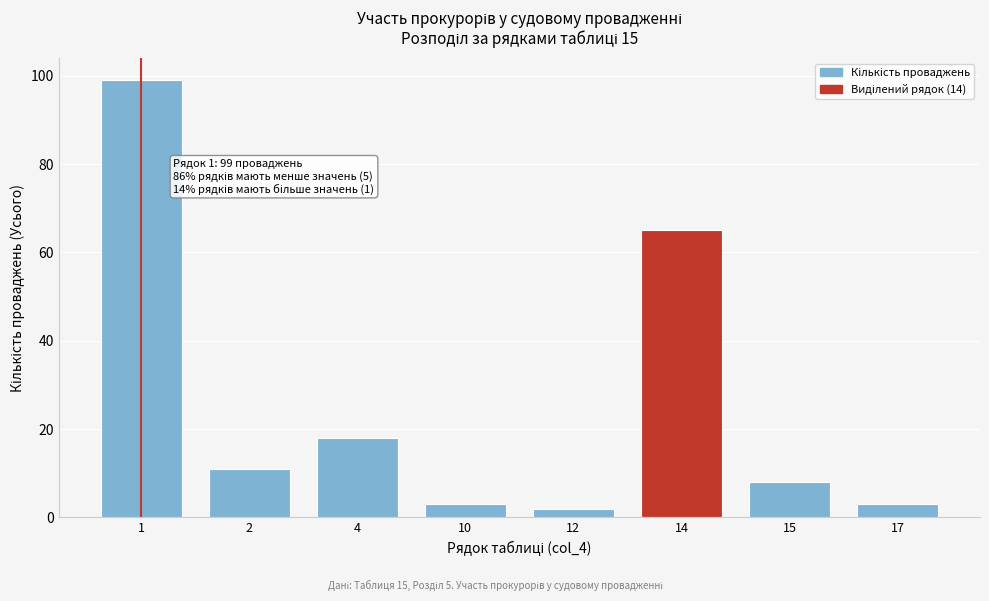

Reading right to left, transcribe all the data shown in this chart.

3	8	65	2	3	18	11	99